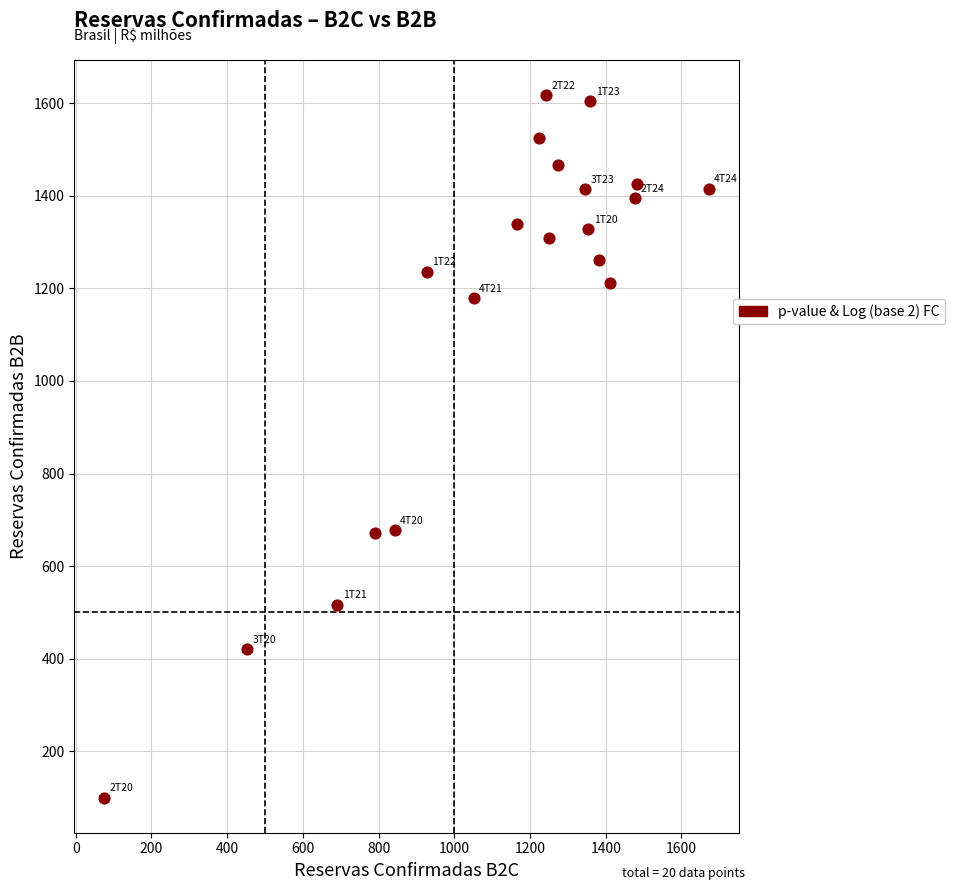

What is the range of Y values (max minus min)?

1517.7